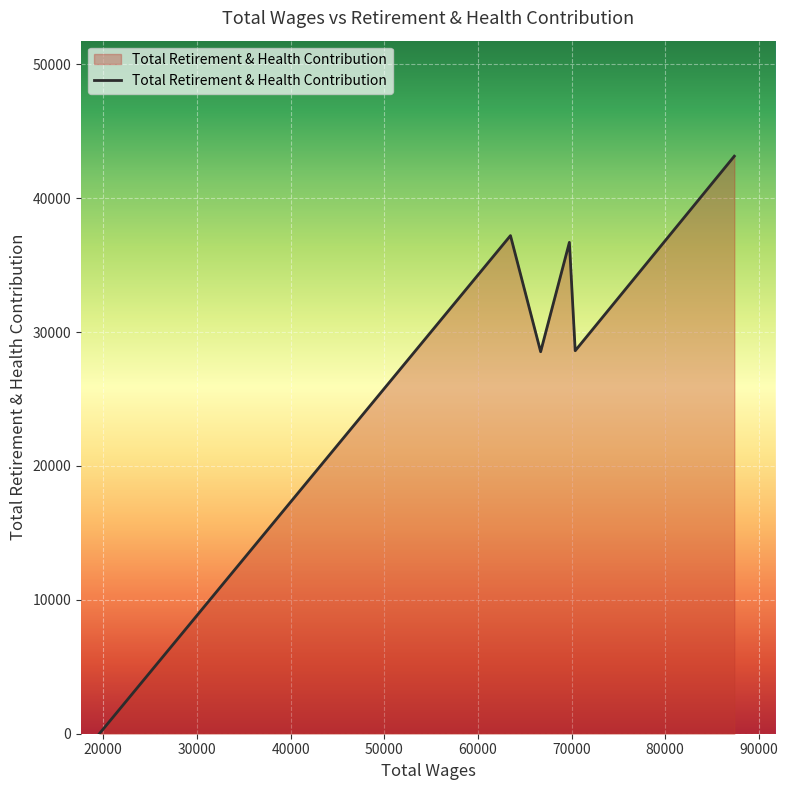

How many lines are shown in the chart?

1